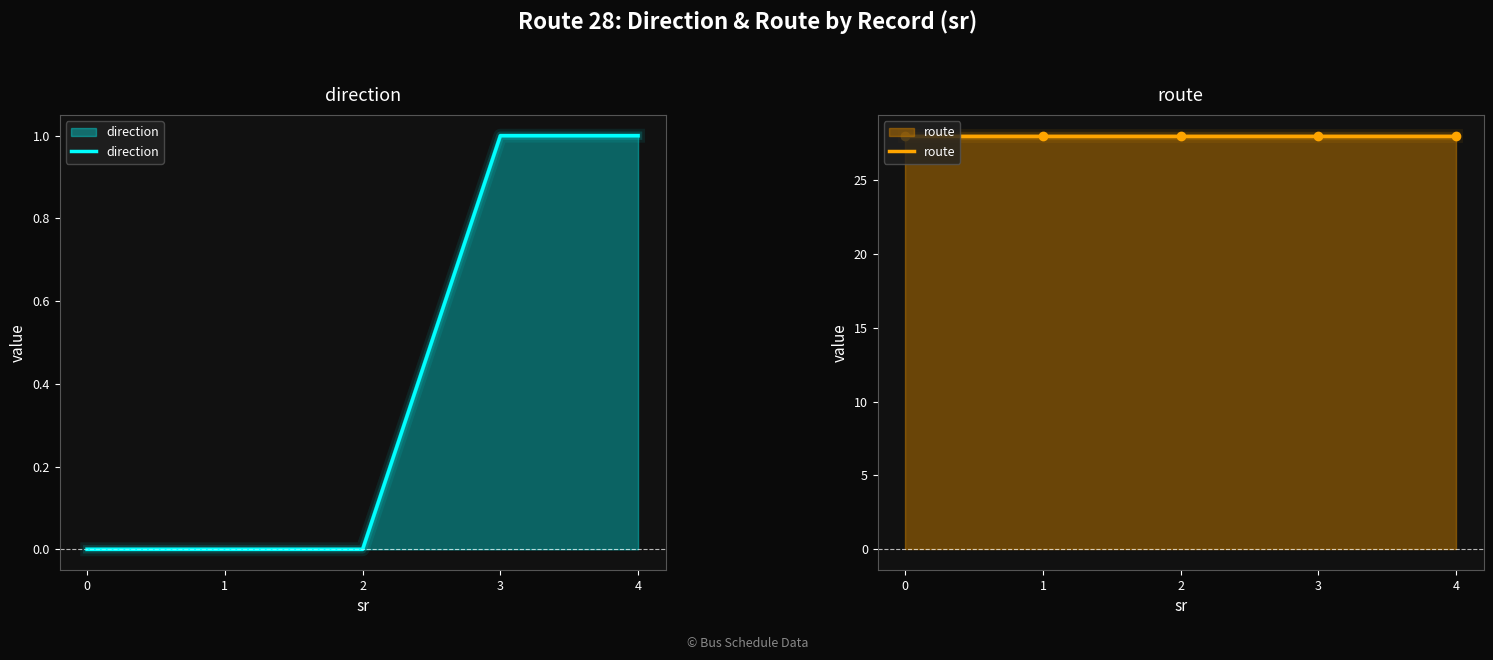

Which series has the largest total across all categories?

route